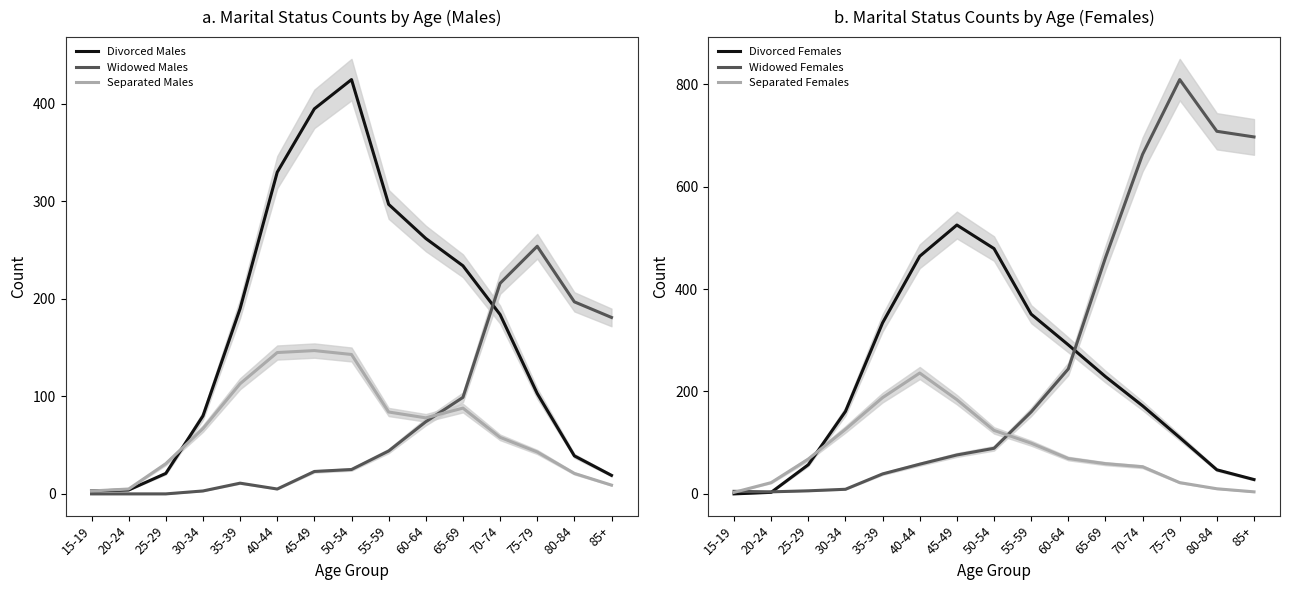

Is it true that Separated Females equals 33 at 20-24?

False